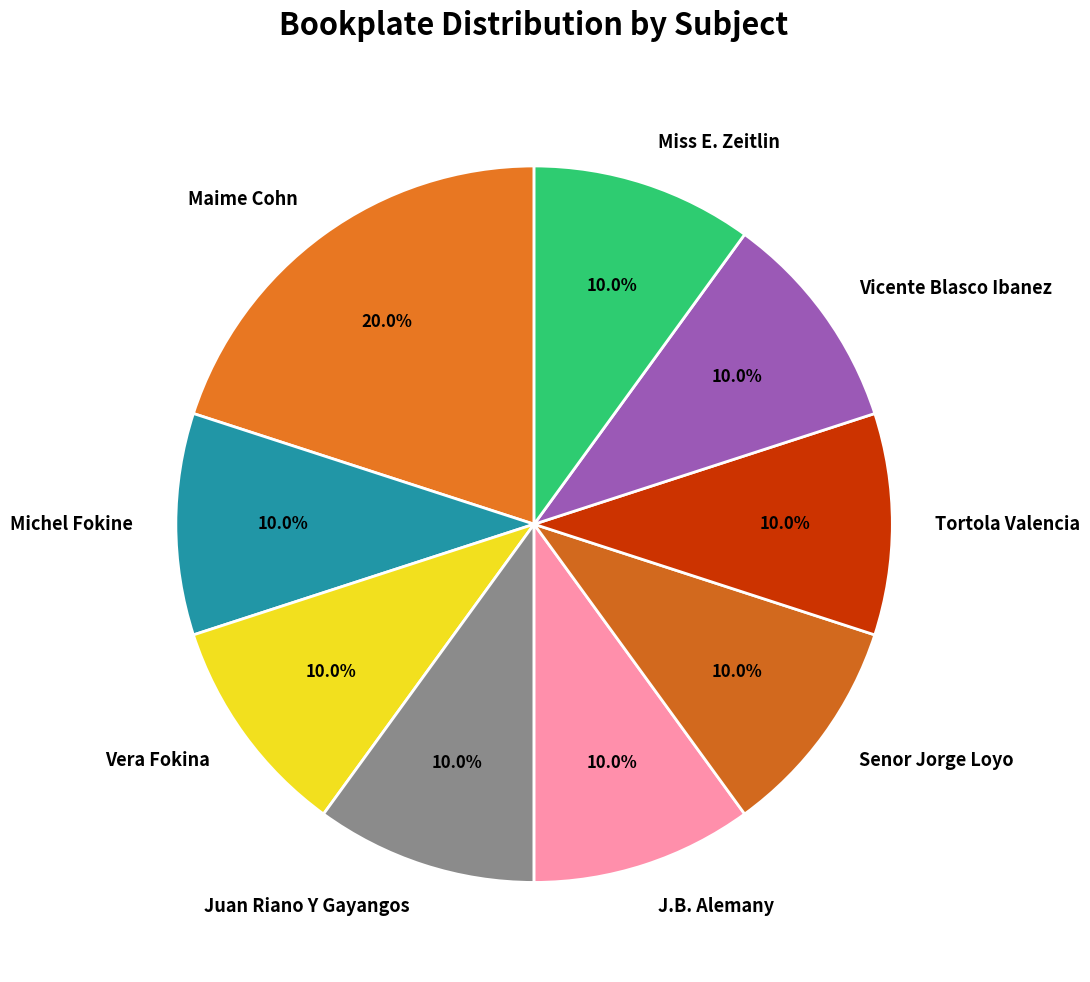

Combined, what portion of the pie is Juan Riano Y Gayangos and Maime Cohn?

30.0%